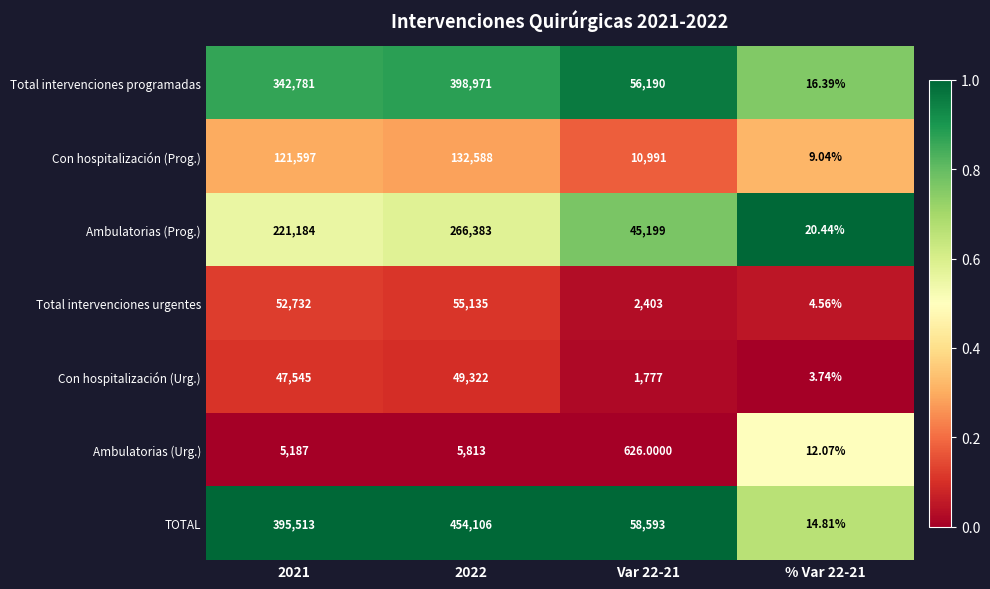

Rank the series by their maximum value, from lowest to highest.

Ambulatorias (Urg.), Con hospitalización (Urg.), Total intervenciones urgentes, Con hospitalización (Prog.), Ambulatorias (Prog.), Total intervenciones programadas, TOTAL